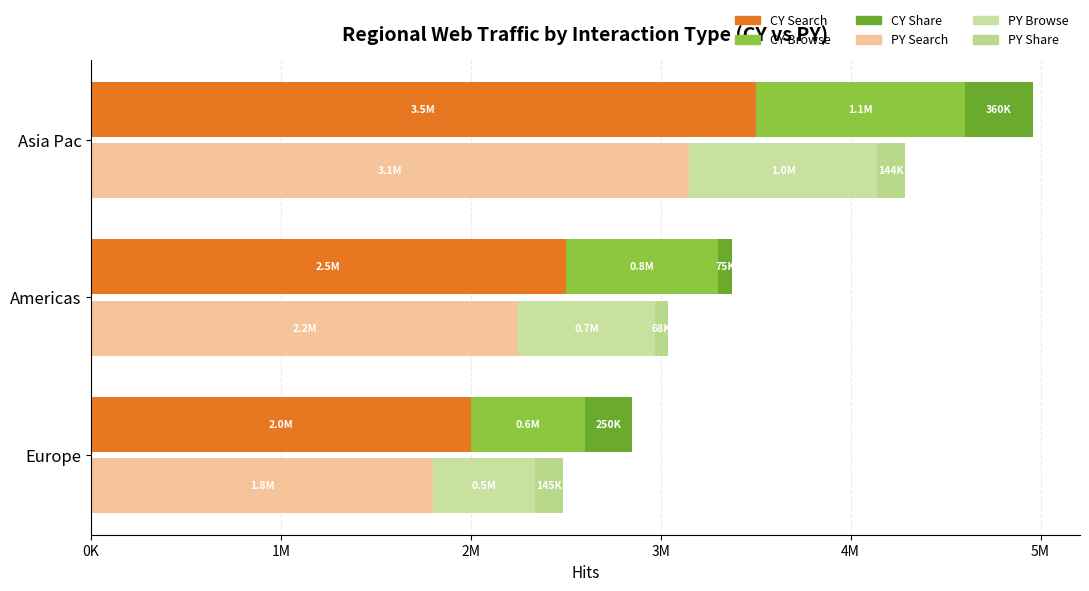

The CY Share series shows 94304 at Asia Pac. True or false?

False